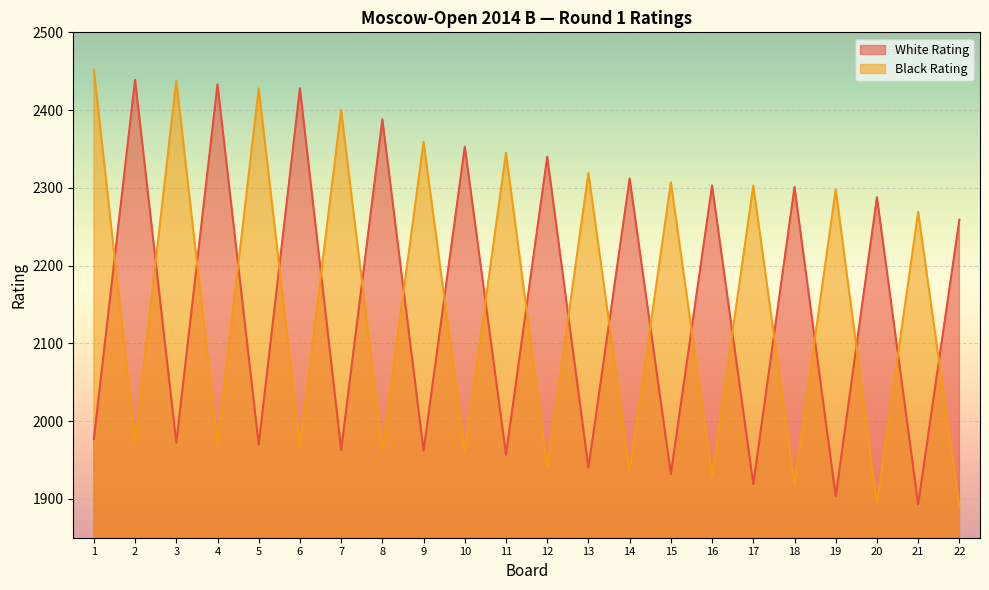

At which label does White Rating reach its minimum?

21